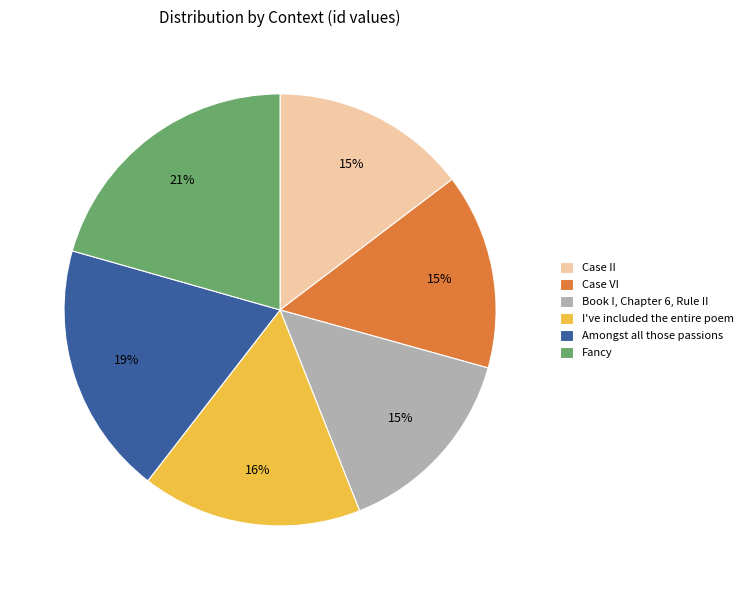

Does I've included the entire poem represent more than half of the total?

No